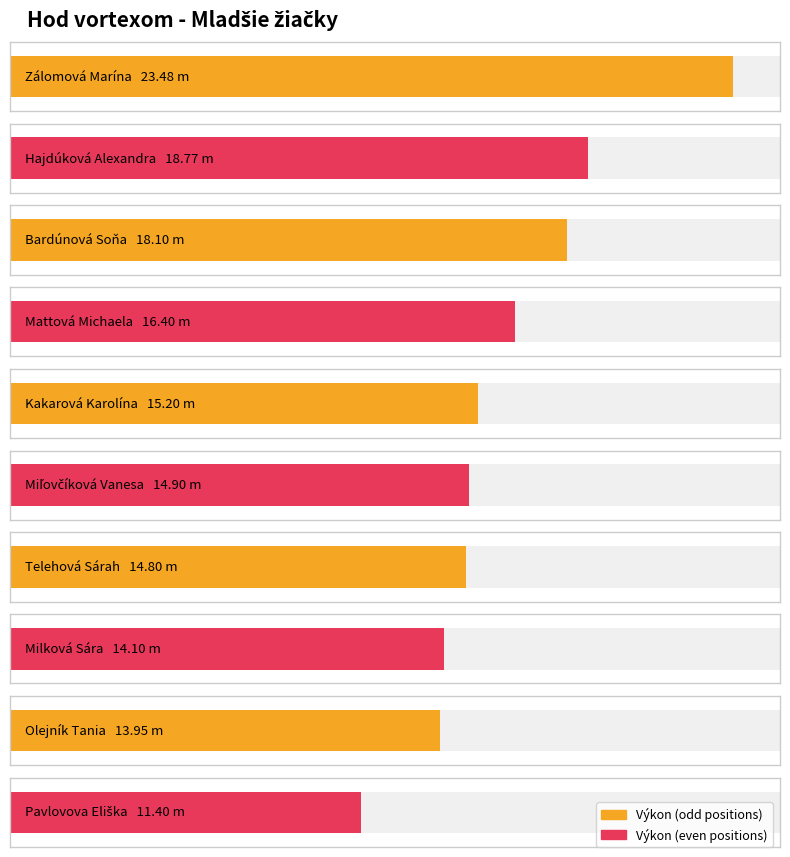

What is the ratio of the value at Zálomová Marína to the value at Kakarová Karolína?

1.5